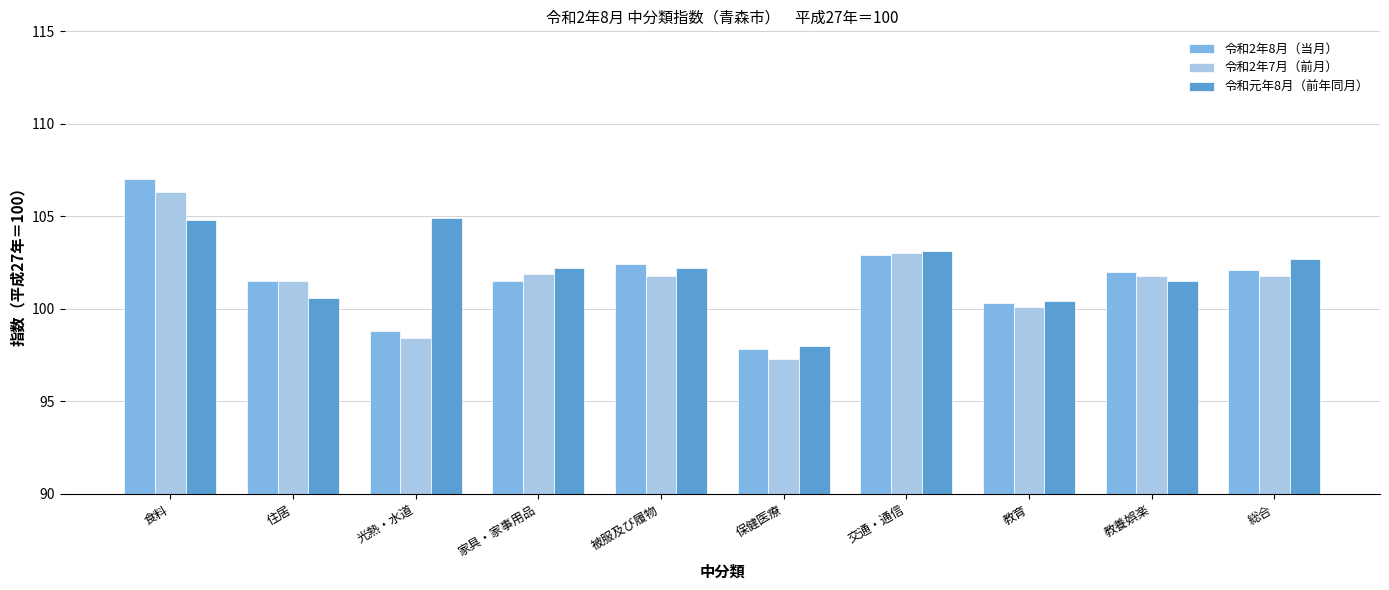

What is the sum of all 令和2年7月（前月） values?

1013.9